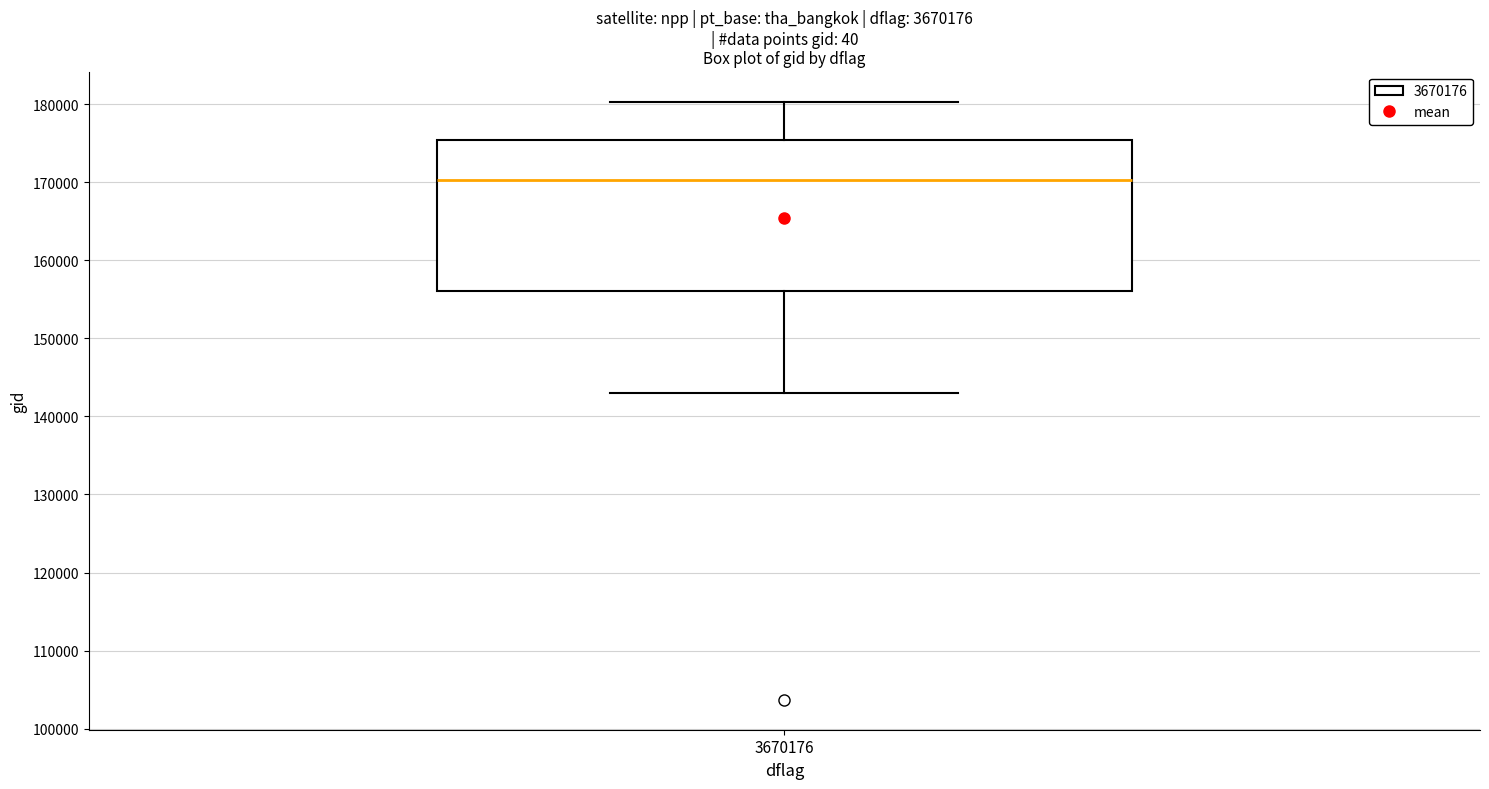

Read this box plot against the y-axis: the position of the median line, the range covered by the box, and the ends of both whiskers. The values are not printed on the chart, so give them approximately, as read against the axis.

median 170000, box 156000 to 175000, whiskers 143000 to 180000